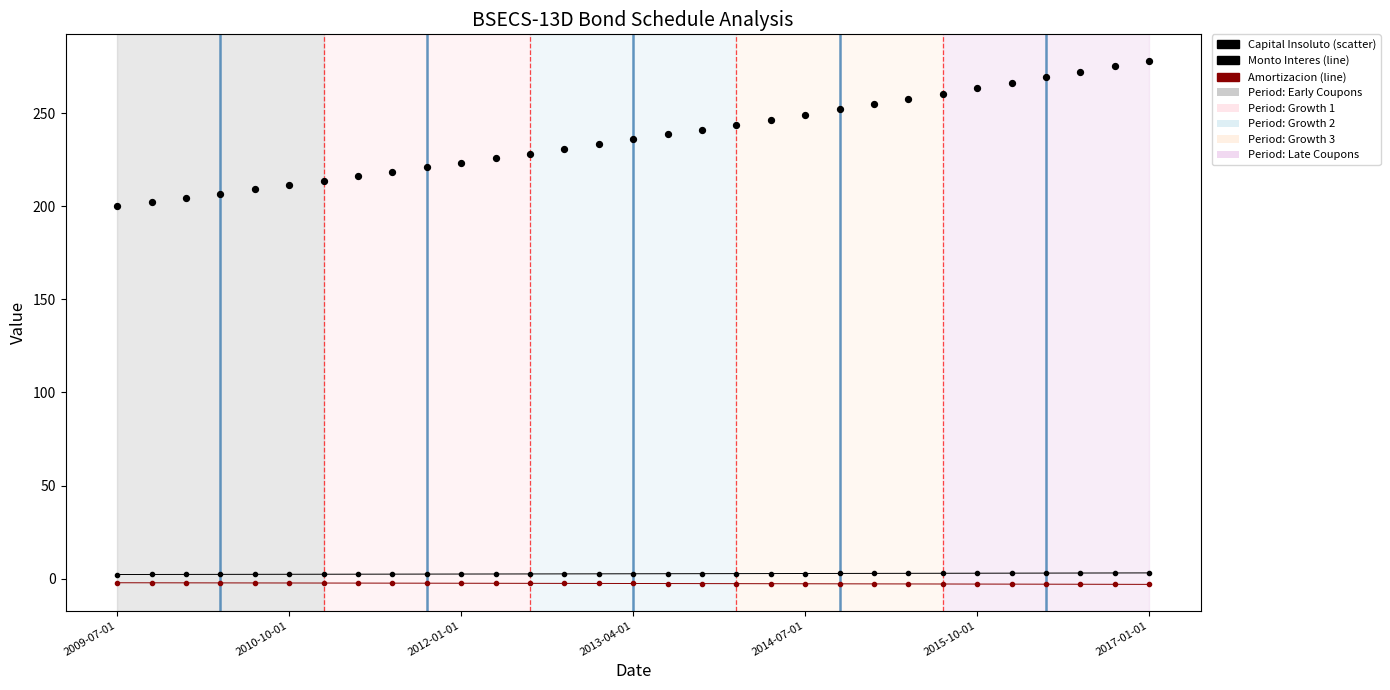

Which series has the largest Y range (max minus min)?

Capital Insoluto